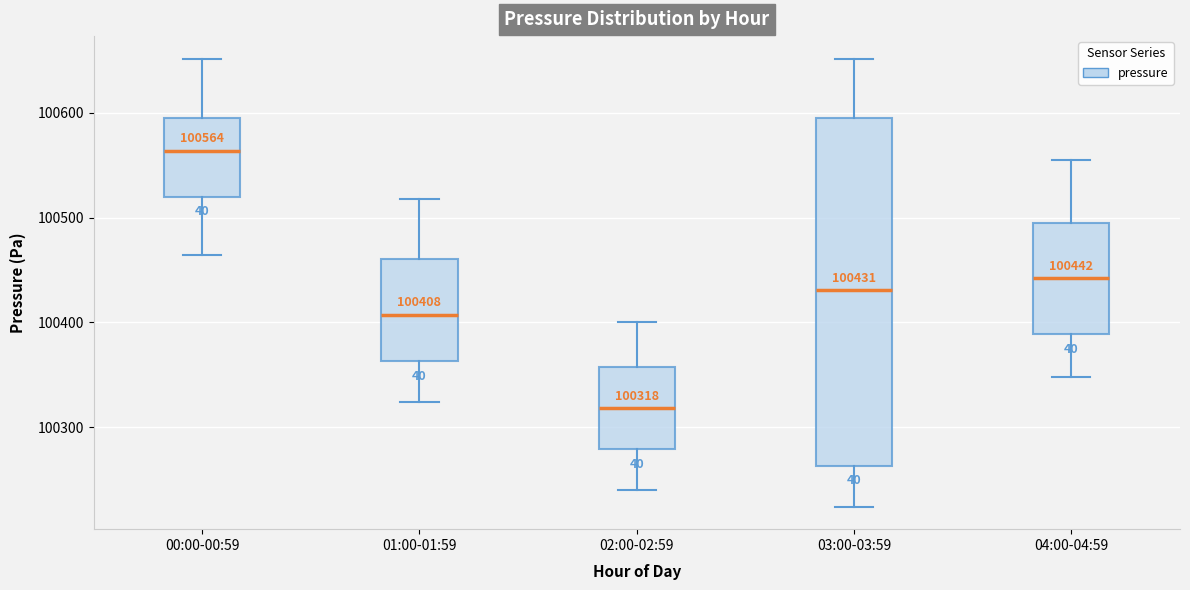

Comparing the boxes themselves (not the whiskers), which one is the tallest?

03:00-03:59